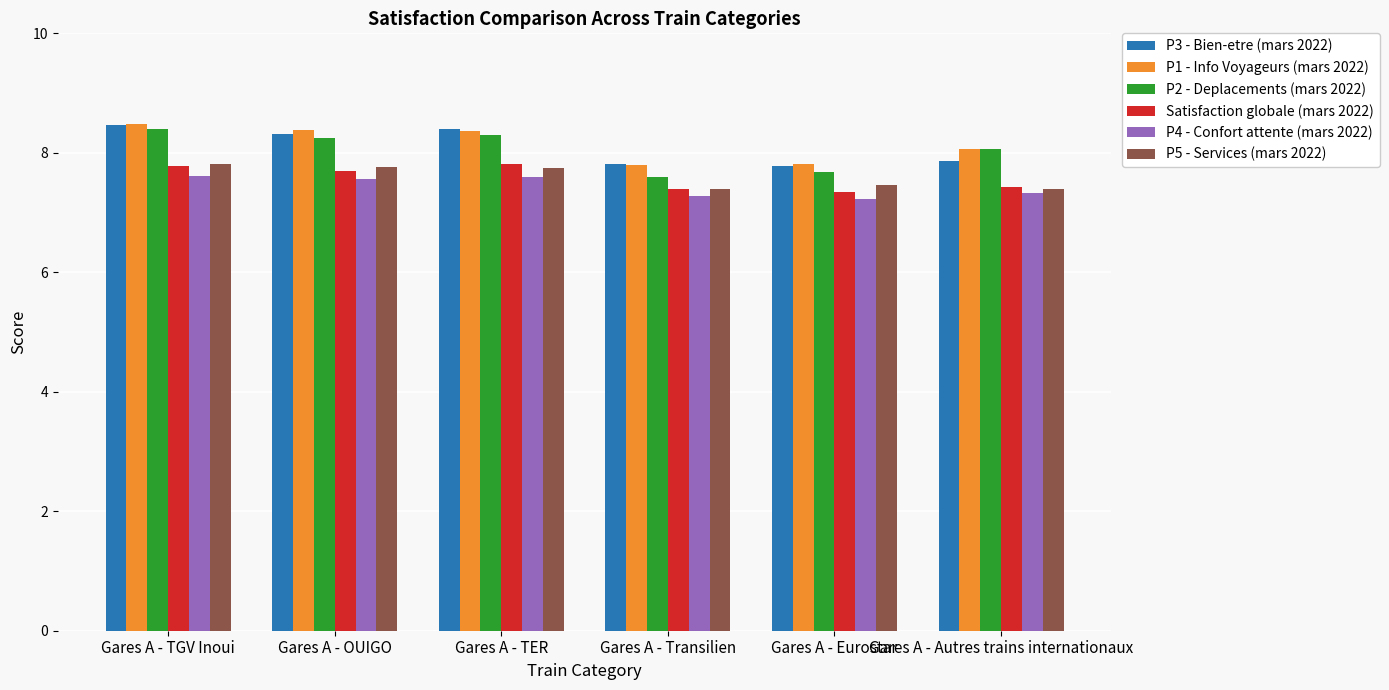

What is the minimum value shown in the chart?

7.2